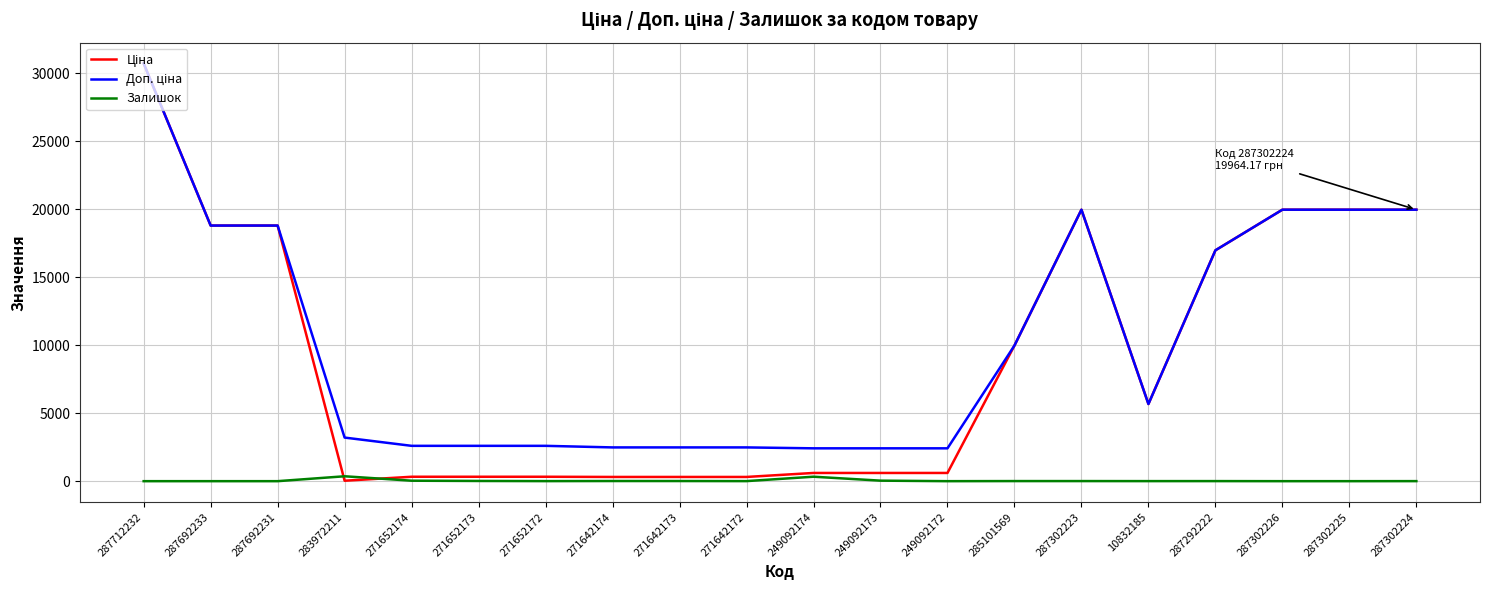

Which series changed the most between 287692233 and 287292222?

Ціна